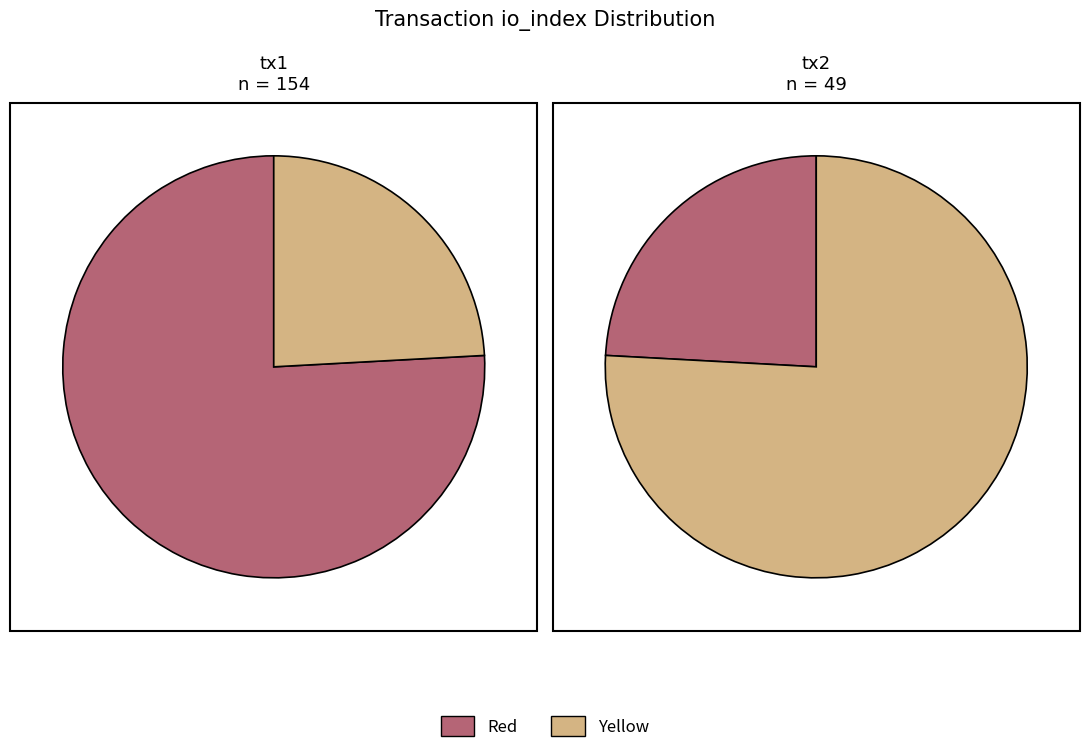

Combined, do n_values and 1 account for over 50%?

Yes